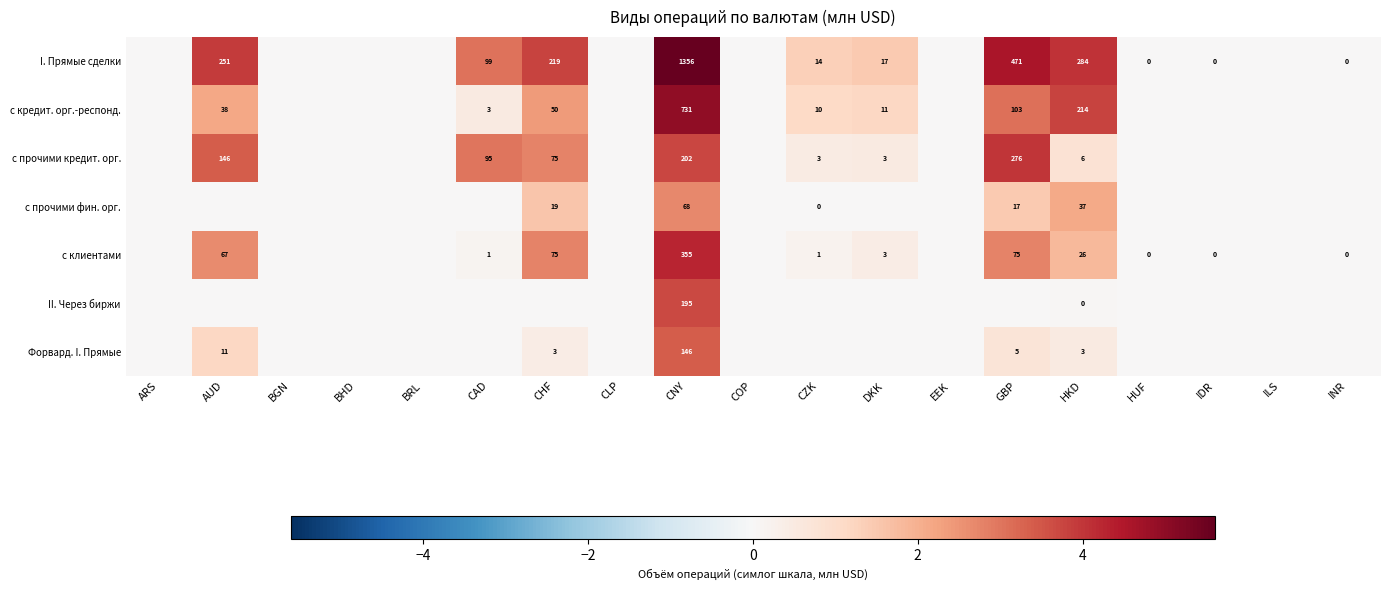

The I. Прямые сделки series shows 99 at CAD. True or false?

True